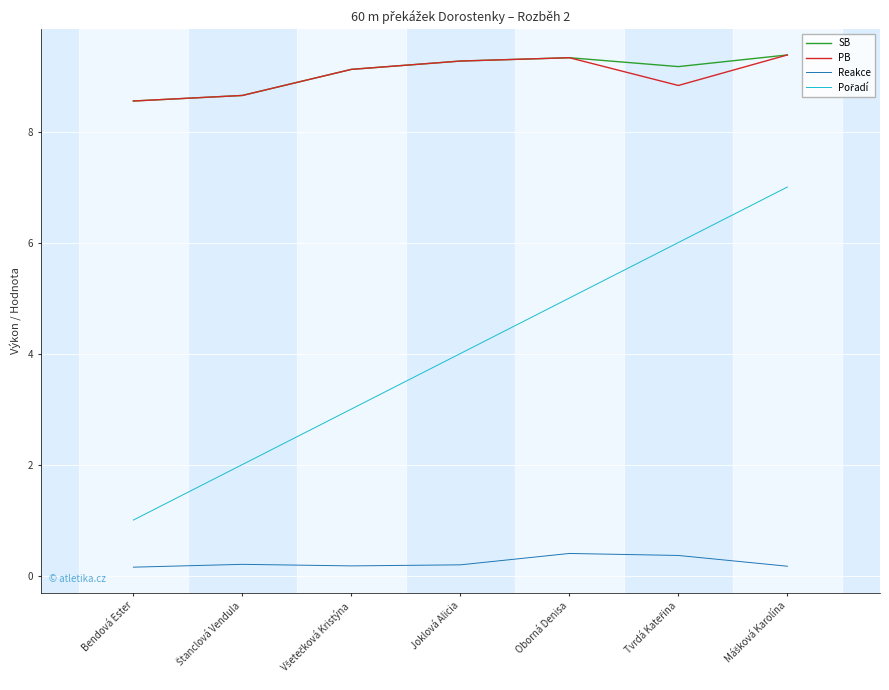

What is the highest value of the PB series?

9.4